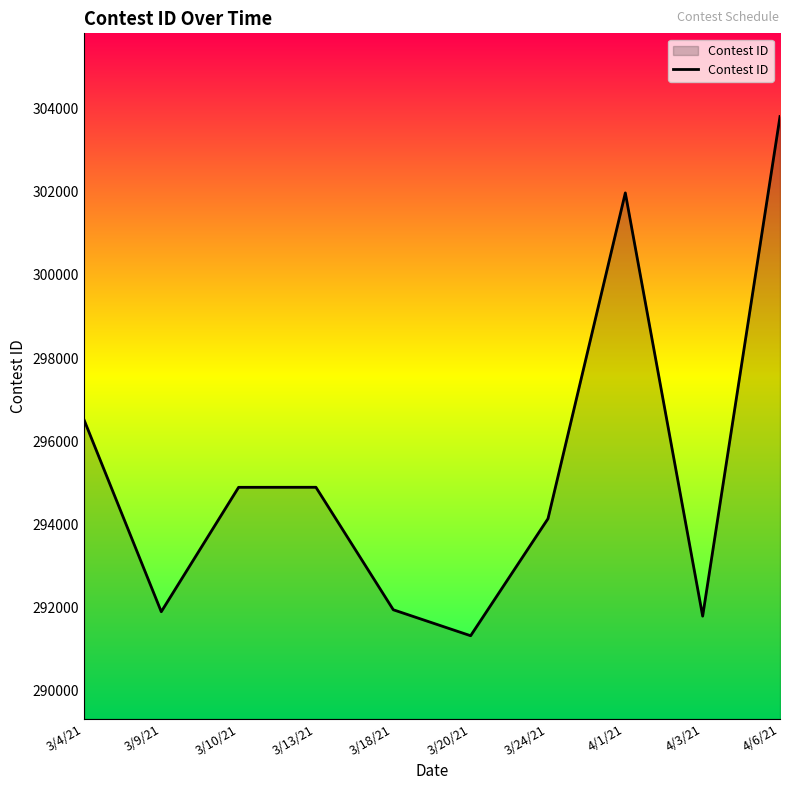

What is the change in value from 3/20/21 to 4/1/21?

+10643